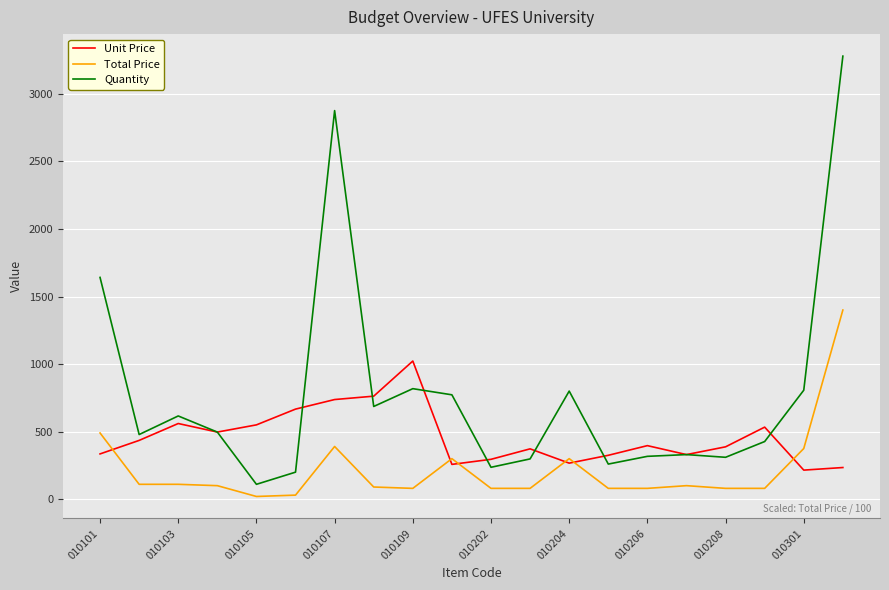

Which series has the largest total across all categories?

Quantity